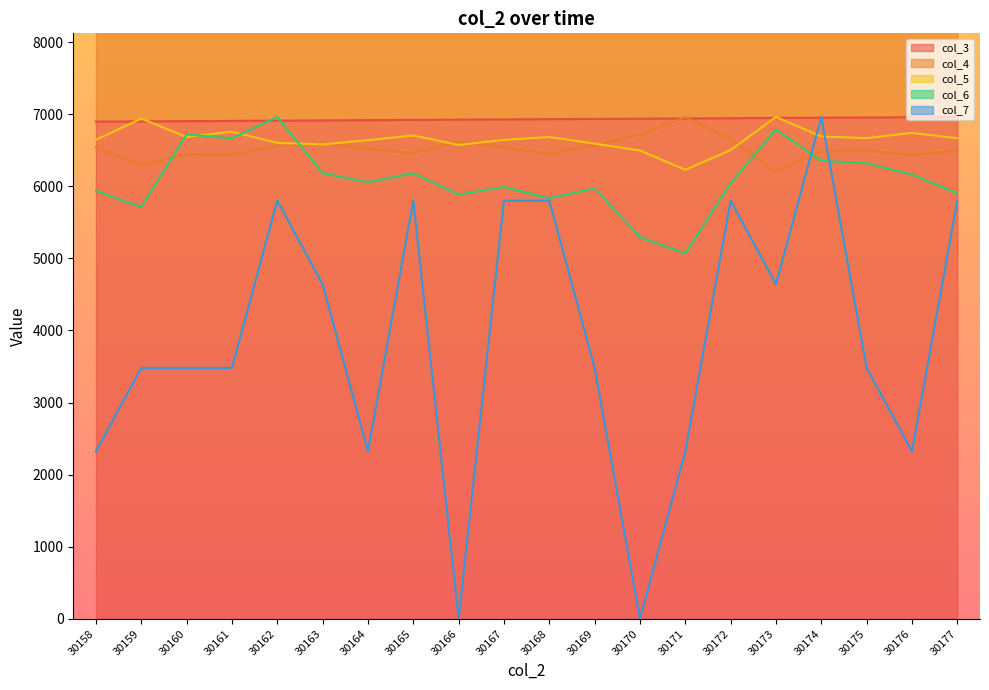

What is the minimum value for col_6?

5068.8